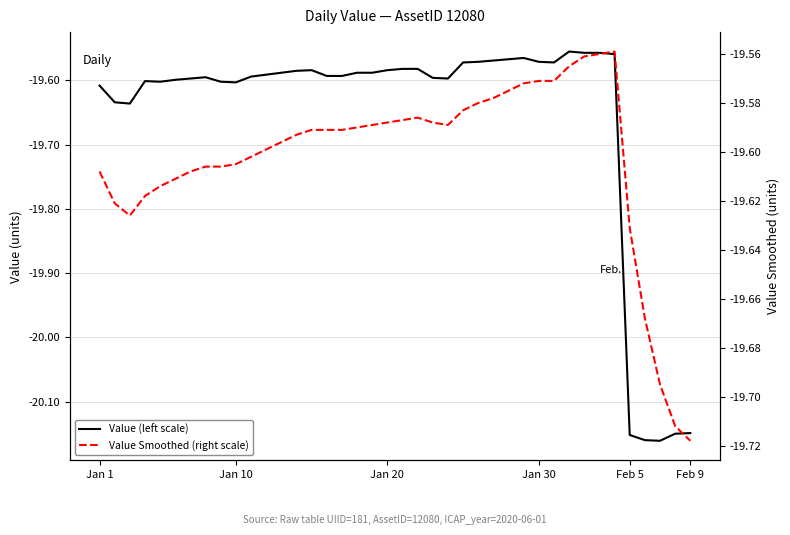

Reading right to left, what are all the values shown in this chart?

Value (left scale): -20.1	-20.1	-20.2	-20.2	-20.2	-19.6	-19.6	-19.6	-19.6	-19.6	-19.6	-19.6	-19.6	-19.6	-19.6	-19.6	-19.6	-19.6	-19.6	-19.6	-19.6	-19.6	-19.6	-19.6	-19.6	-19.6	-19.6	-19.6	-19.6	-19.6	-19.6	-19.6	-19.6	-19.6	-19.6	-19.6	-19.6	-19.6	-19.6	-19.6
Value Smoothed (right scale): -19.7	-19.7	-19.7	-19.7	-19.6	-19.6	-19.6	-19.6	-19.6	-19.6	-19.6	-19.6	-19.6	-19.6	-19.6	-19.6	-19.6	-19.6	-19.6	-19.6	-19.6	-19.6	-19.6	-19.6	-19.6	-19.6	-19.6	-19.6	-19.6	-19.6	-19.6	-19.6	-19.6	-19.6	-19.6	-19.6	-19.6	-19.6	-19.6	-19.6